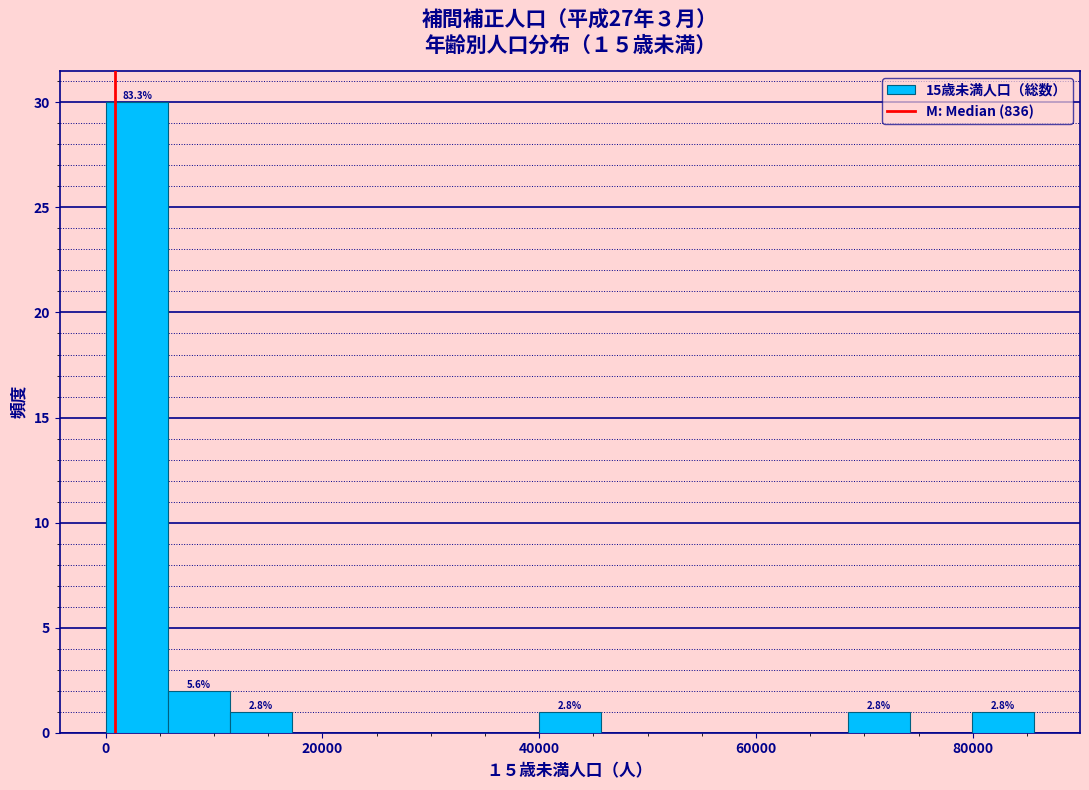

Read against the x-axis, roughly where is the centre of the tallest bar?

2000